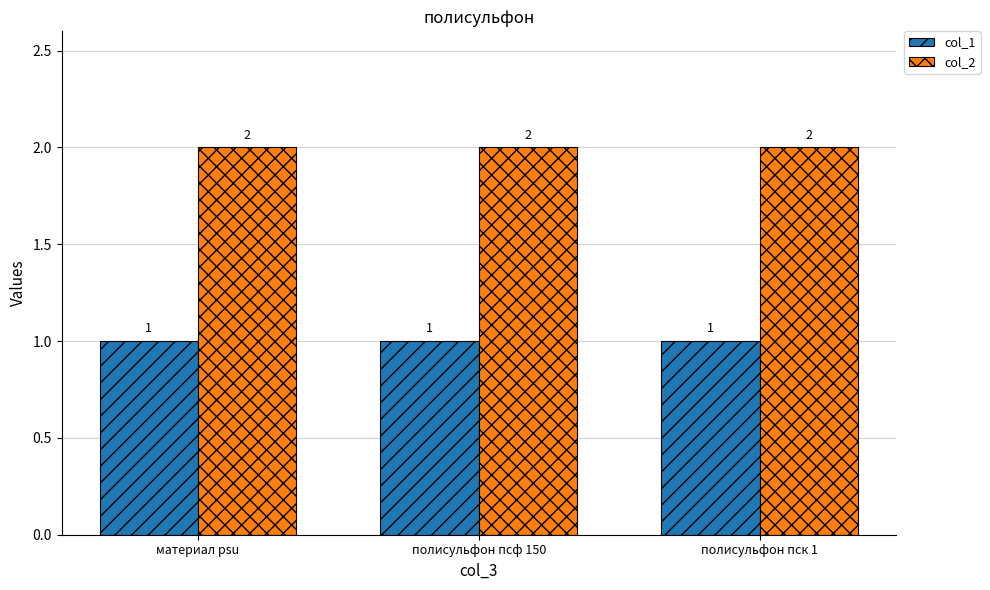

What position from the left is материал psu?

1